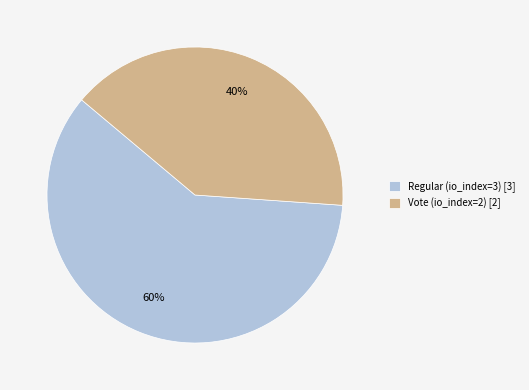

Which category accounts for the majority?

Regular (io_index=3)